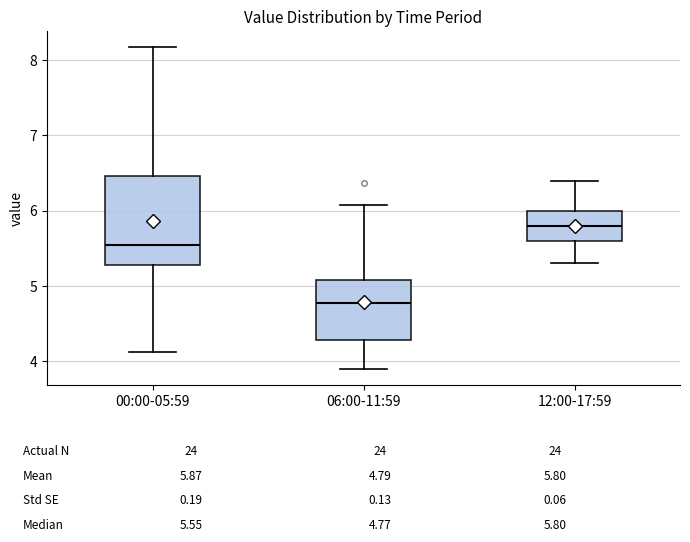

Reading left to right, transcribe this box plot: for each box, give where its median line is, the range the box spans, and where its two whiskers end, as read against the y-axis. The values are not printed on the chart, so give them approximately, as read against the axis.

00:00-05:59: median 5.6, box 5.3 to 6.5, whiskers 4.1 to 8.2
06:00-11:59: median 4.8, box 4.3 to 5.1, whiskers 3.9 to 6.1
12:00-17:59: median 5.8, box 5.6 to 6.0, whiskers 5.3 to 6.4